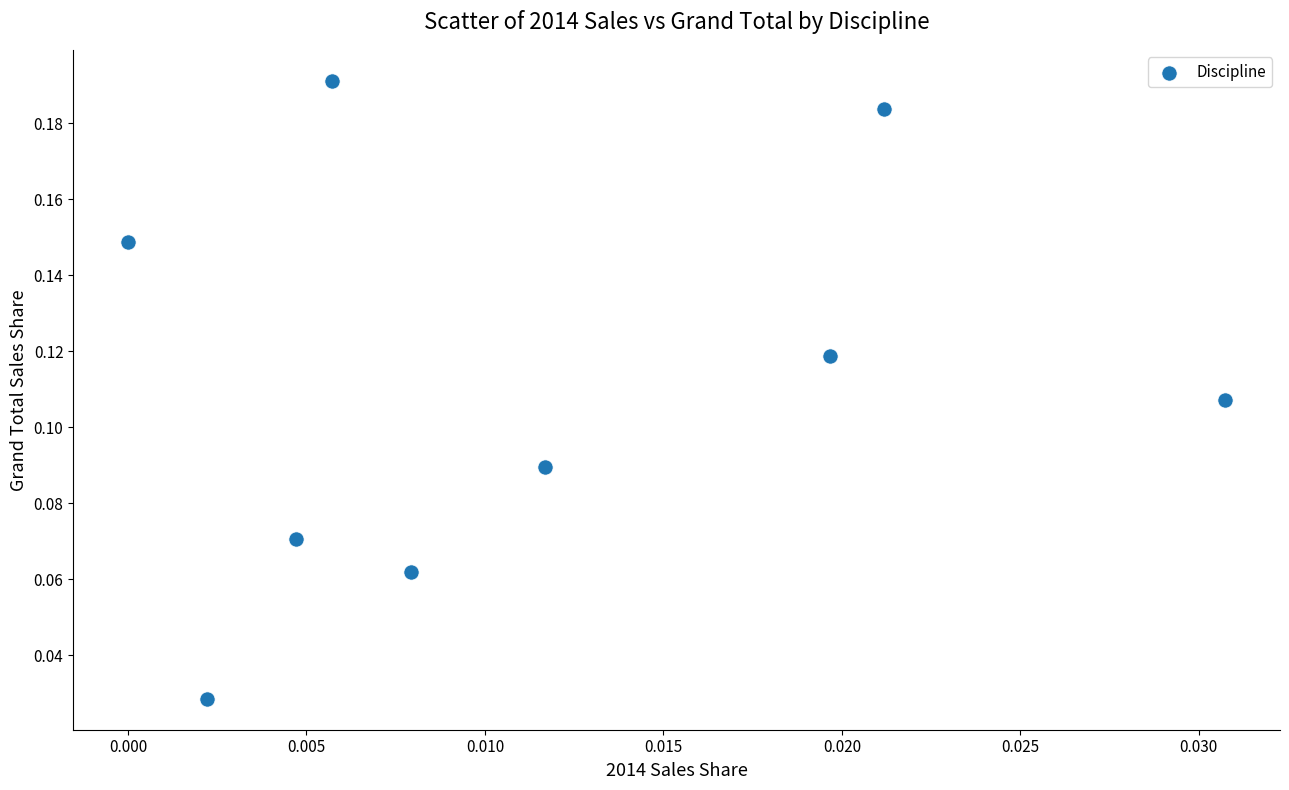

Count the number of points in this scatter plot.

9